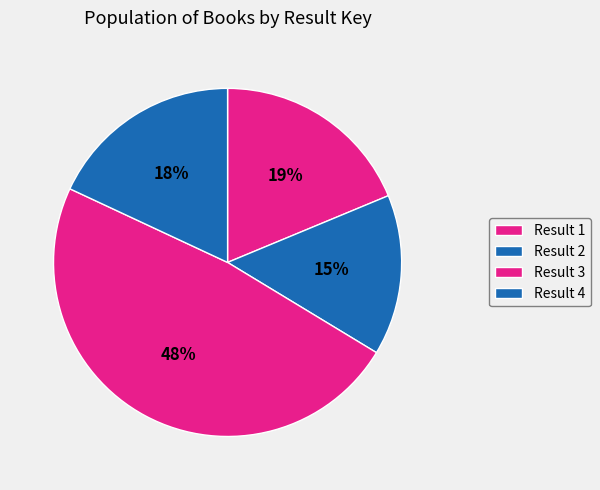

Is it true that Result 4 is 13% of the pie?

False